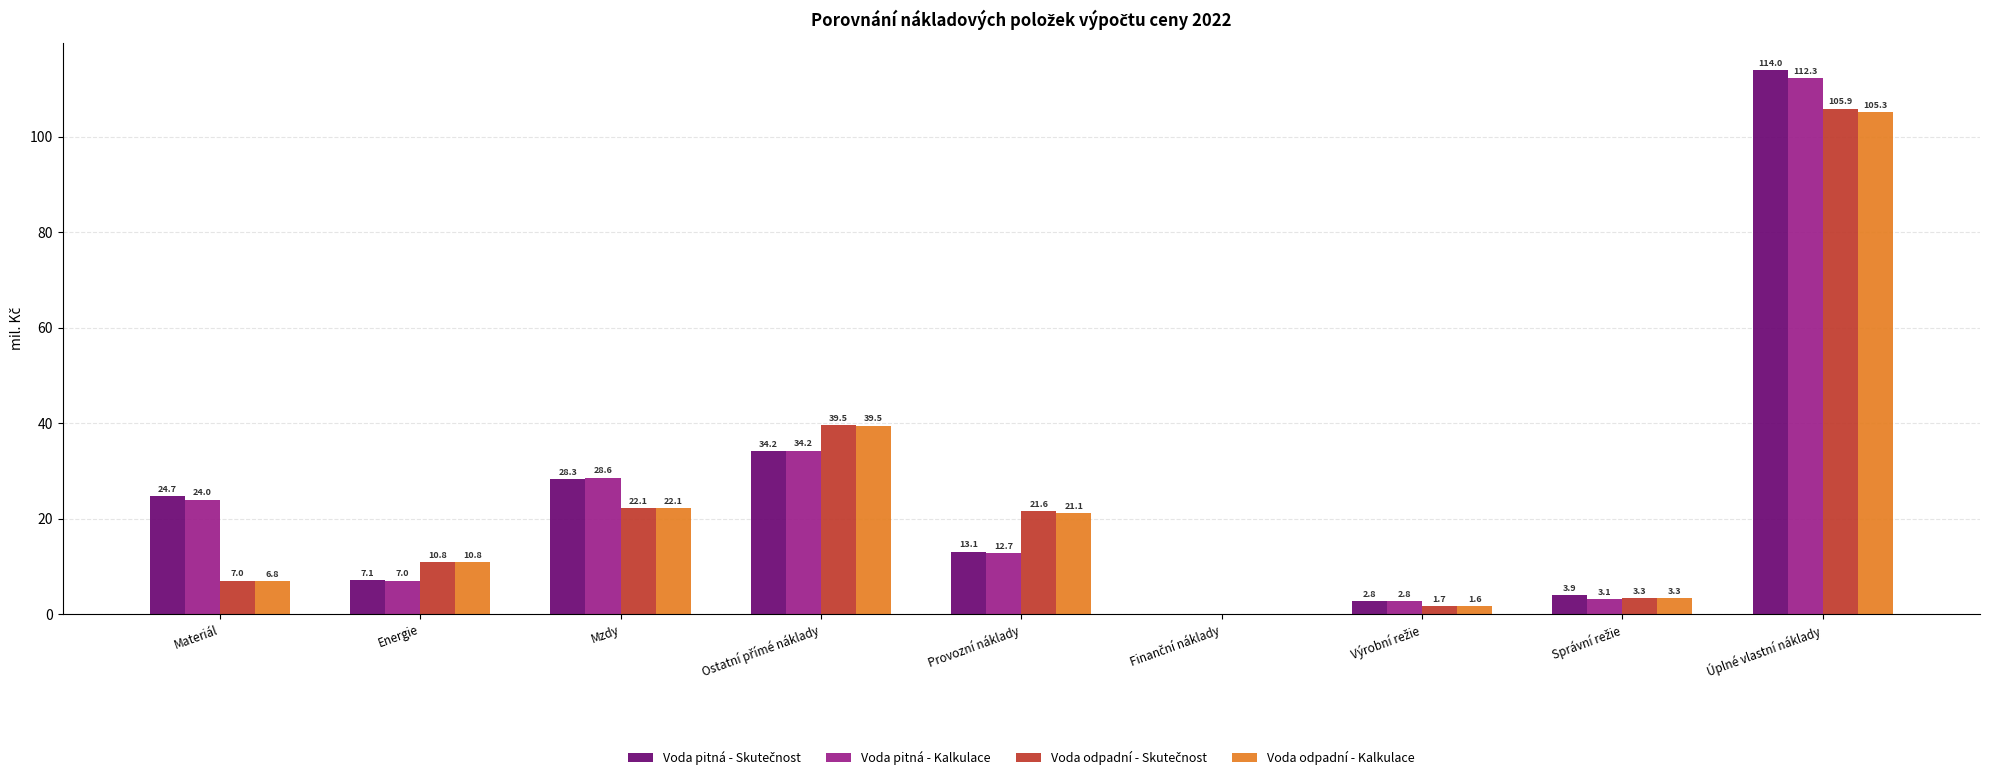

What is the maximum value for Voda pitná - Kalkulace?

112.3